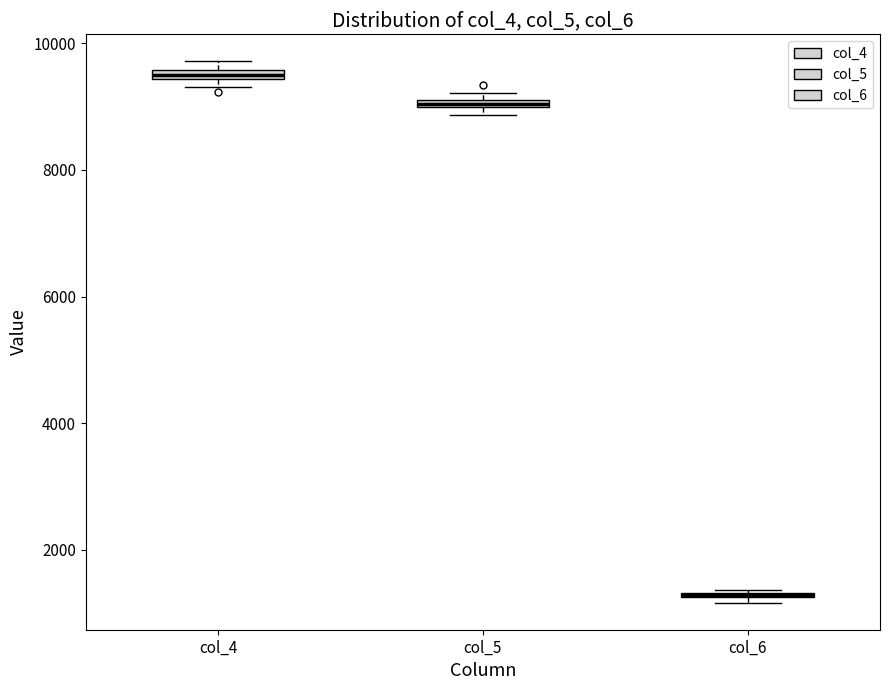

Where is the lower edge of the box for col_4 on the y-axis? The values are not printed on the chart, so give them approximately, as read against the axis.

9400